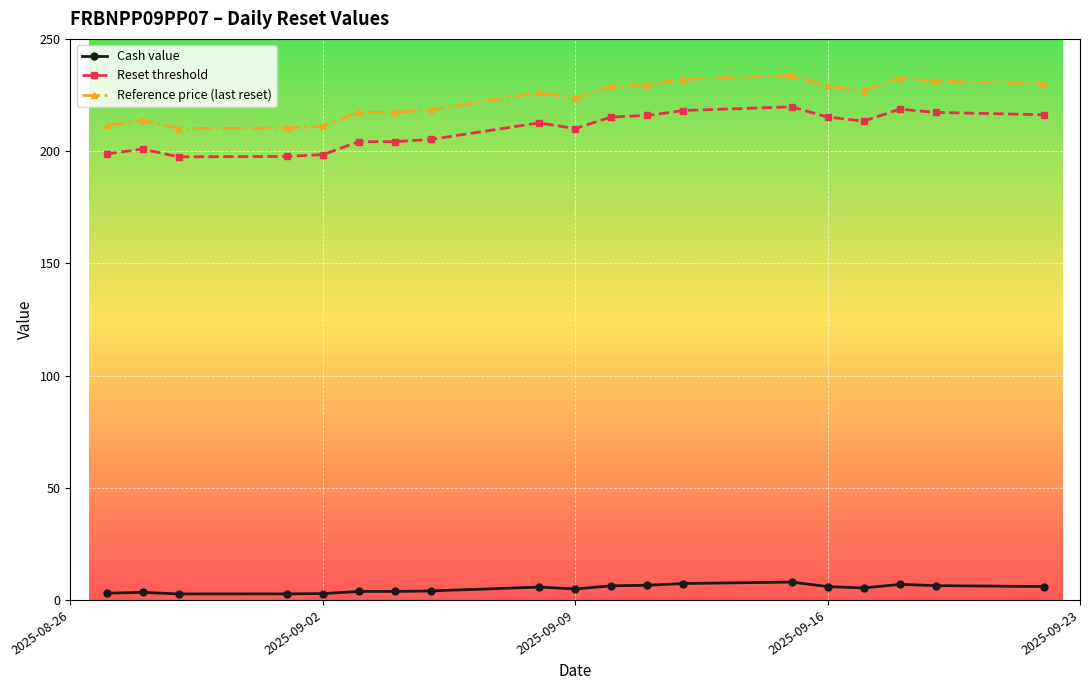

True or false: Cash value and Reference price (last reset) intersect in this chart.

False